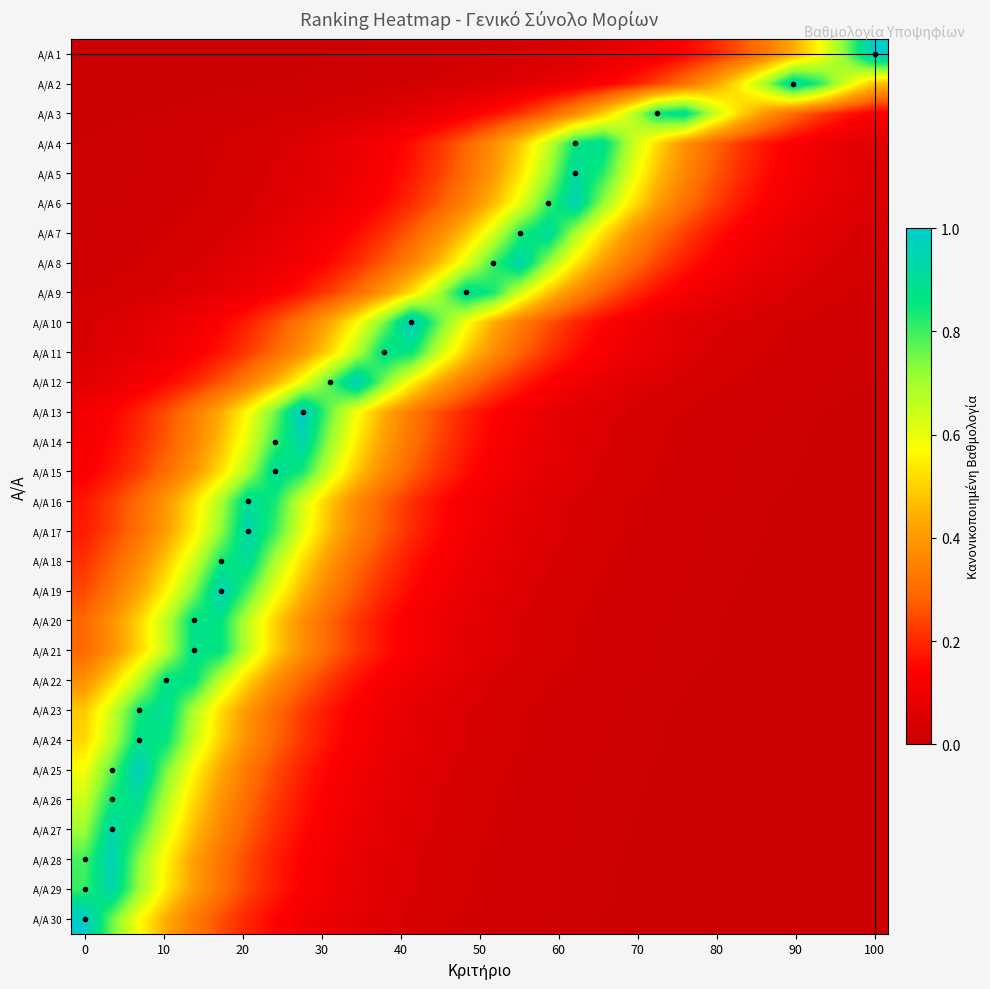

What is the greatest value displayed?

1.0